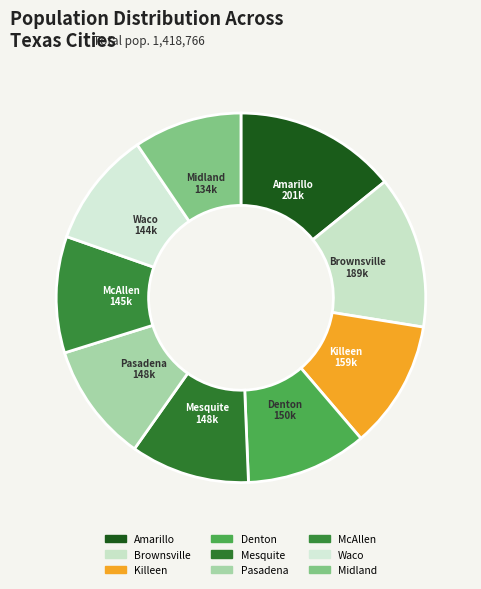

What percentage is the Killeen slice, to the nearest percent?

11%